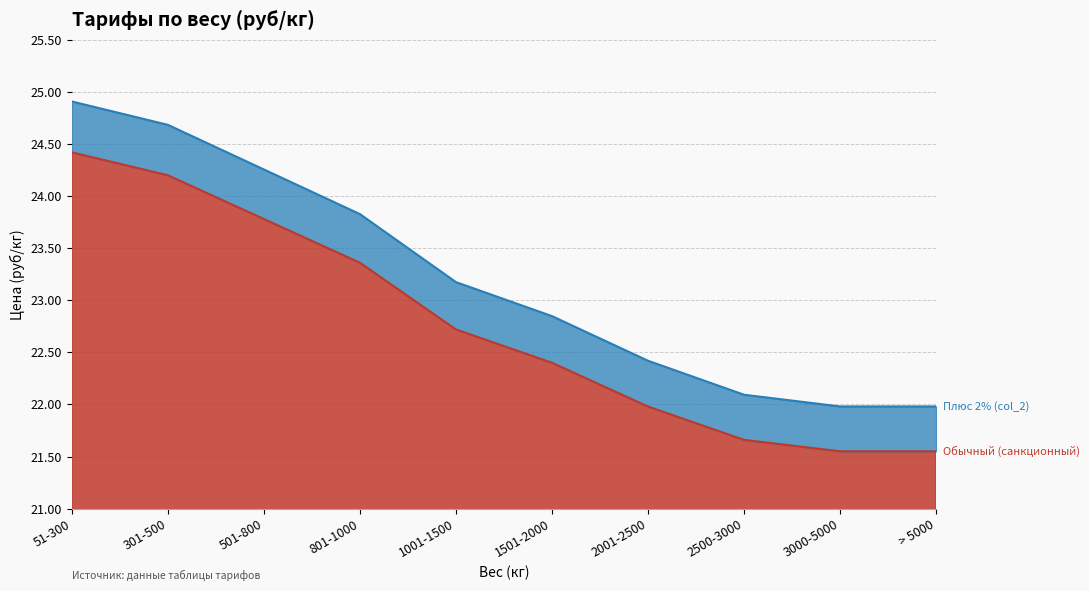

What is the label of the 1st point from the right?

> 5000